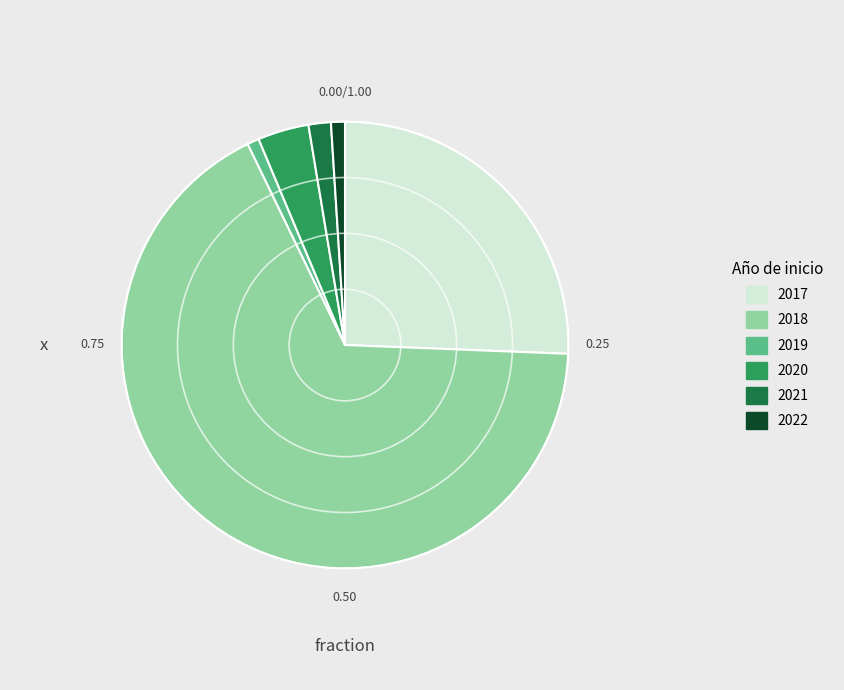

Is it true that 2019 is 11% of the pie?

False